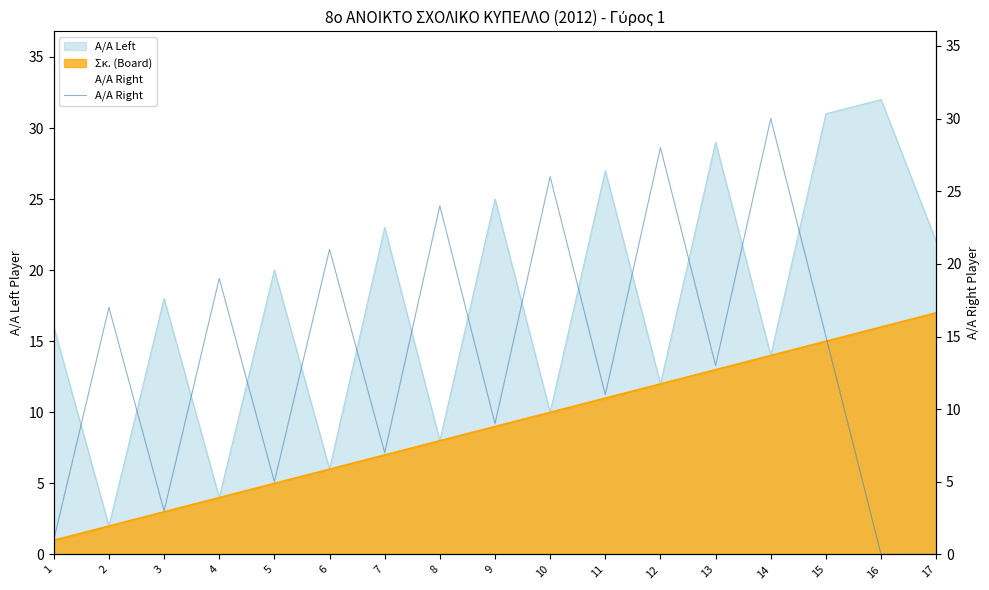

Where does the data first go above 13?

2